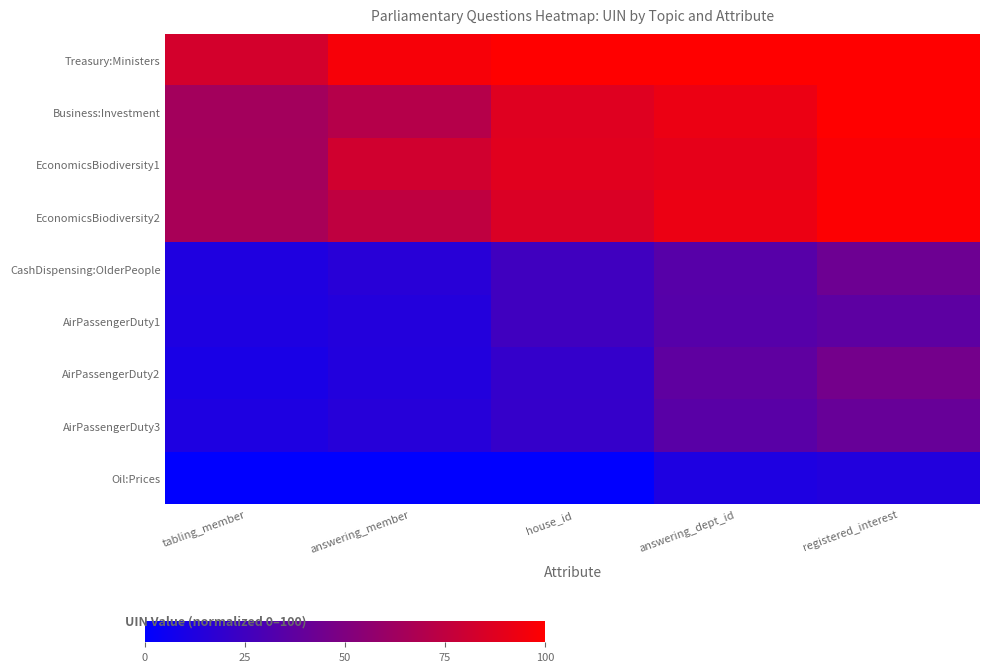

What is the difference between the highest and lowest values at registered_interest?

86.4